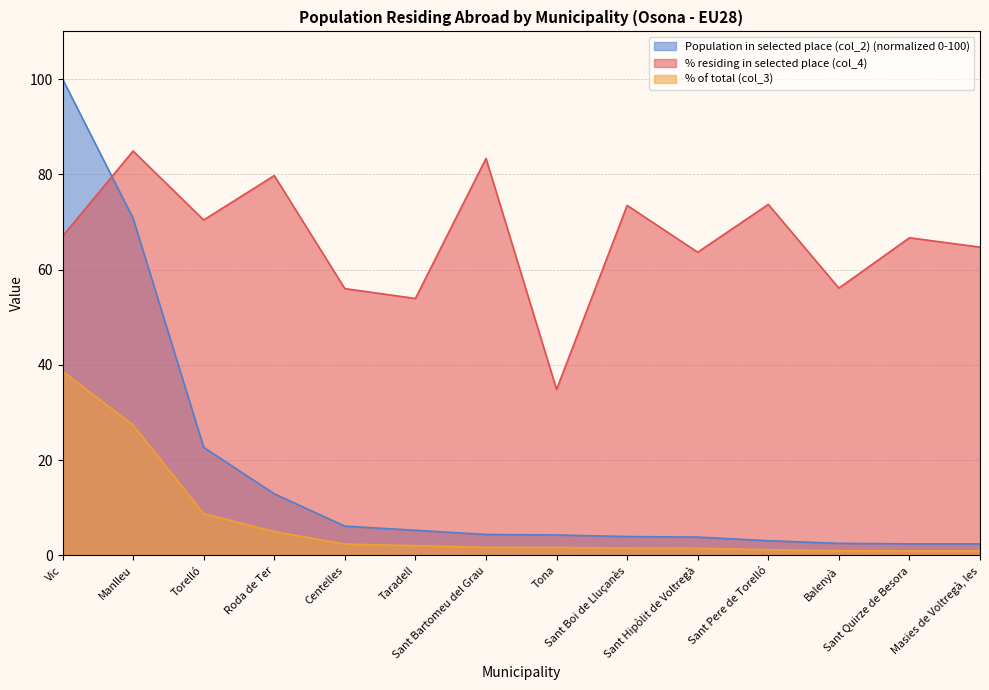

Reading left to right, list all the values displayed in this chart.

% residing in selected place (col_4): 67.0	84.9	70.4	79.7	56.0	53.9	83.3	34.8	73.5	63.6	73.7	56.1	66.7	64.7
% of total (col_3): 38.6	27.3	8.8	5.0	2.4	2.0	1.7	1.6	1.5	1.5	1.2	1.0	0.9	0.9
Population in selected place (col_2): 100.0	70.8	22.7	12.9	6.1	5.3	4.4	4.3	3.9	3.8	3.1	2.5	2.4	2.4